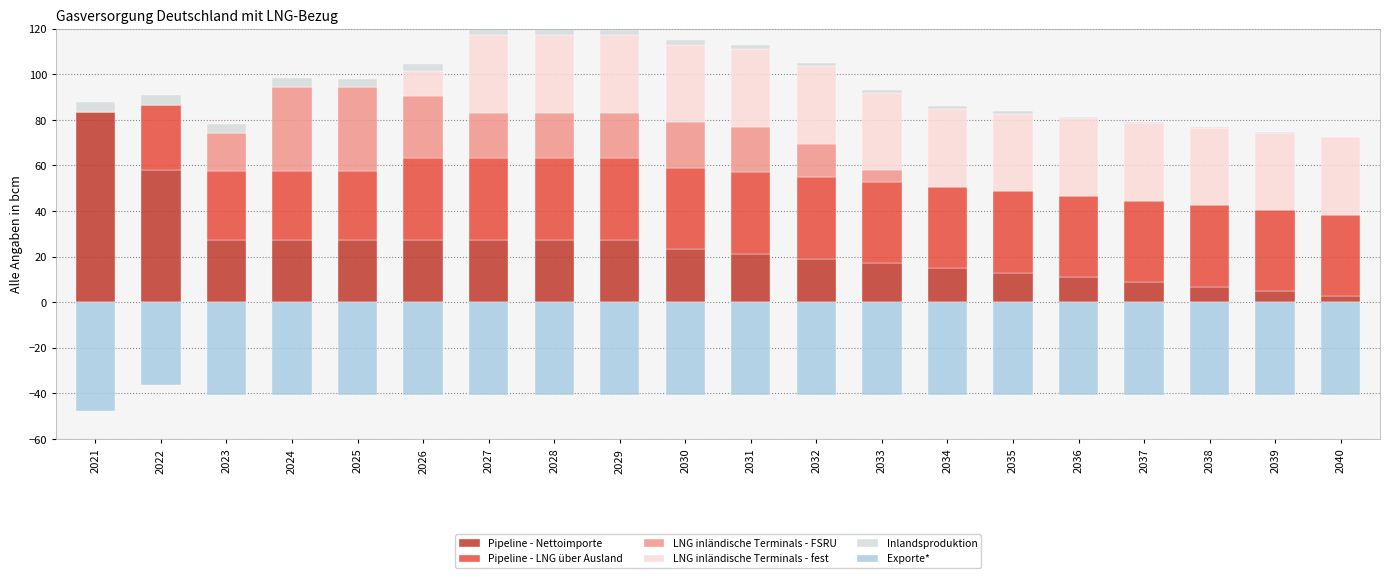

Are the bars horizontal?

No